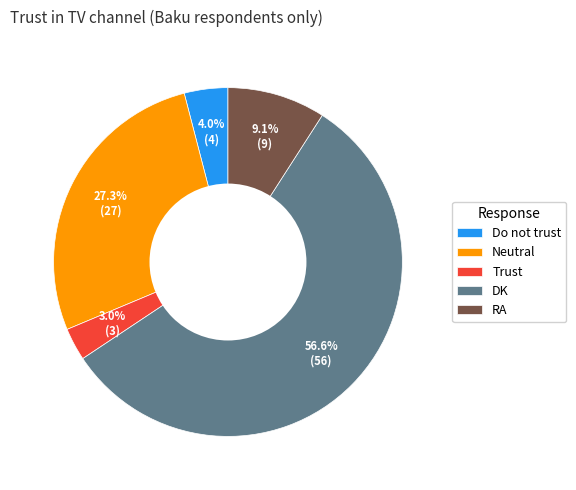

Which slice is the largest?

DK